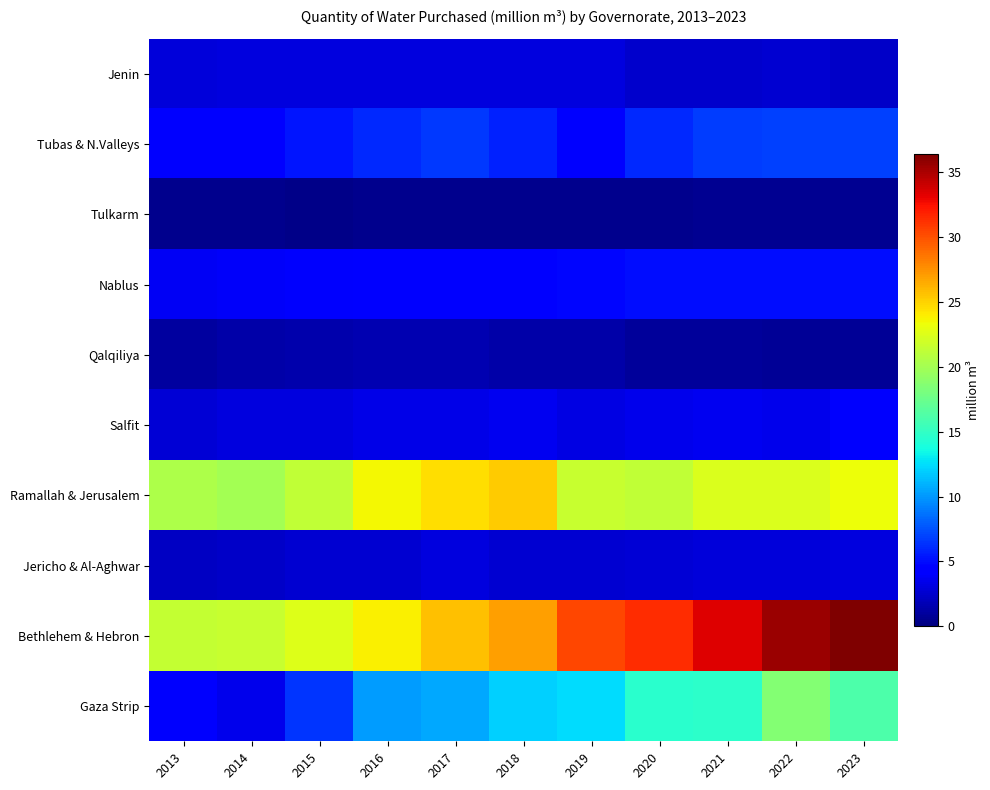

List the series in order of their peak value, lowest first.

Tulkarm, Qalqiliya, Jenin, Jericho & Al-Aghwar, Salfit, Nablus, Tubas & N.Valleys, Gaza Strip, Ramallah & Jerusalem, Bethlehem & Hebron